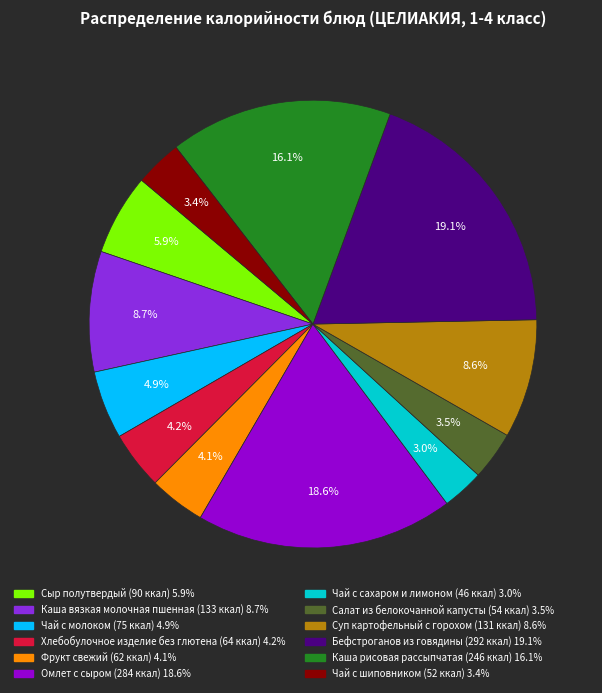

Do Хлебобулочное изделие без глютена and Чай с шиповником together represent more than half of the pie?

No